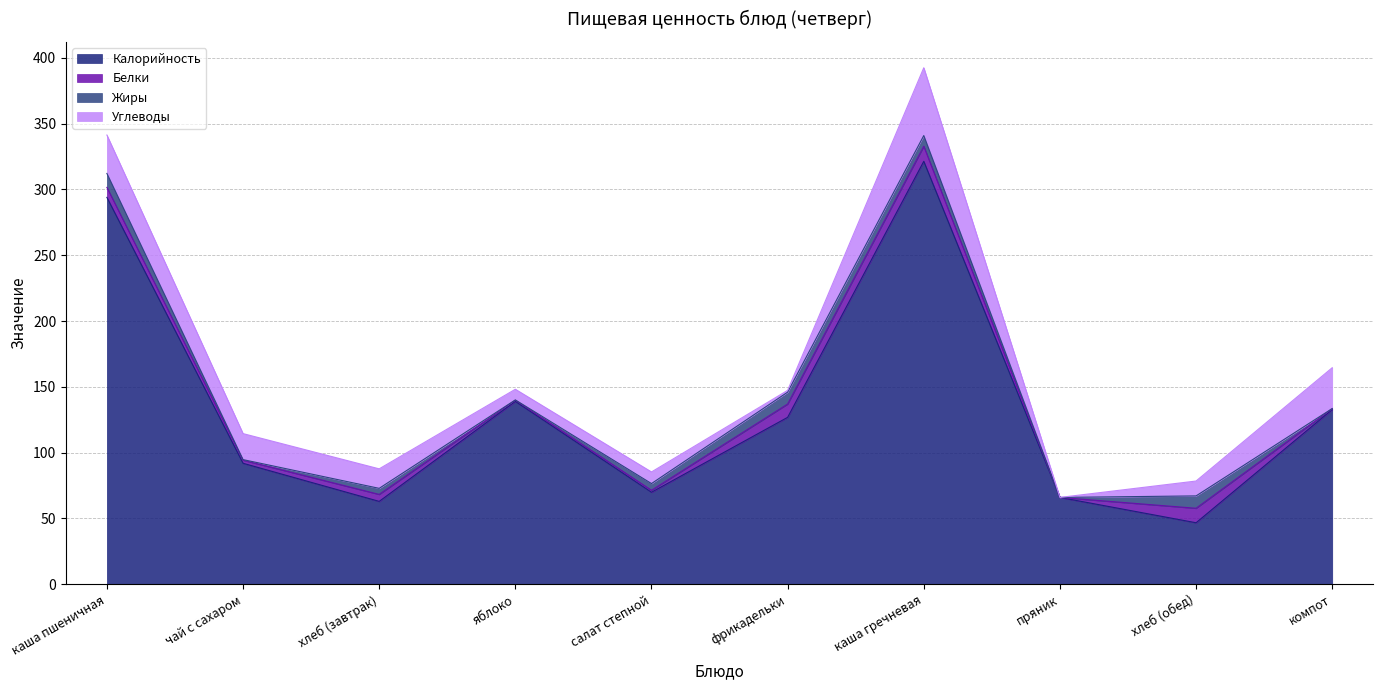

Which label corresponds to the smallest value in the chart?

пряник